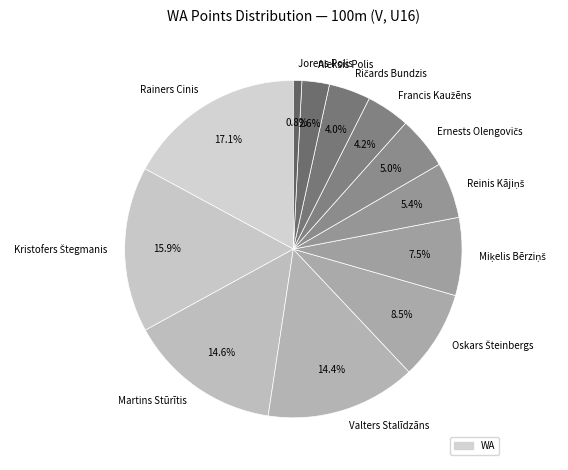

Is it true that Martins Stūrītis is 21% of the pie?

False